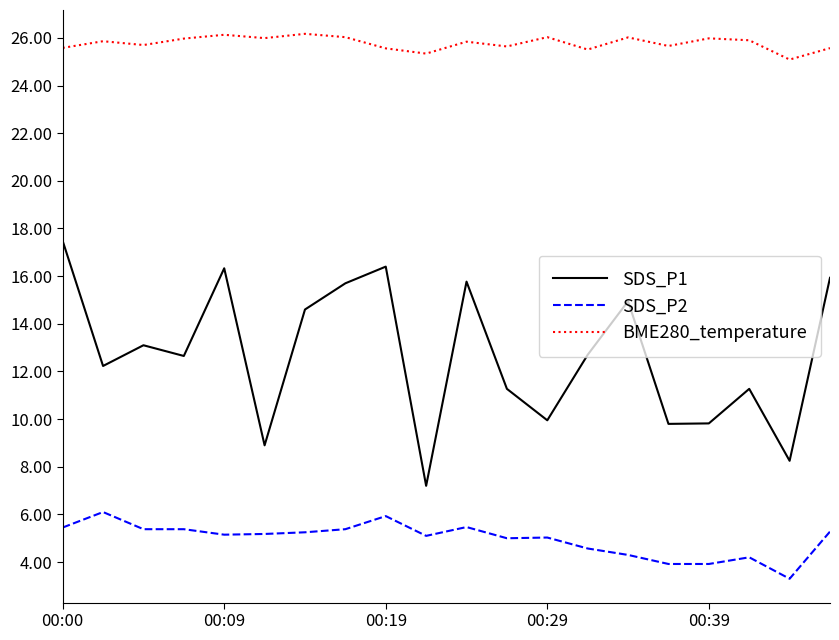

What is the highest value of the SDS_P2 series?

6.1